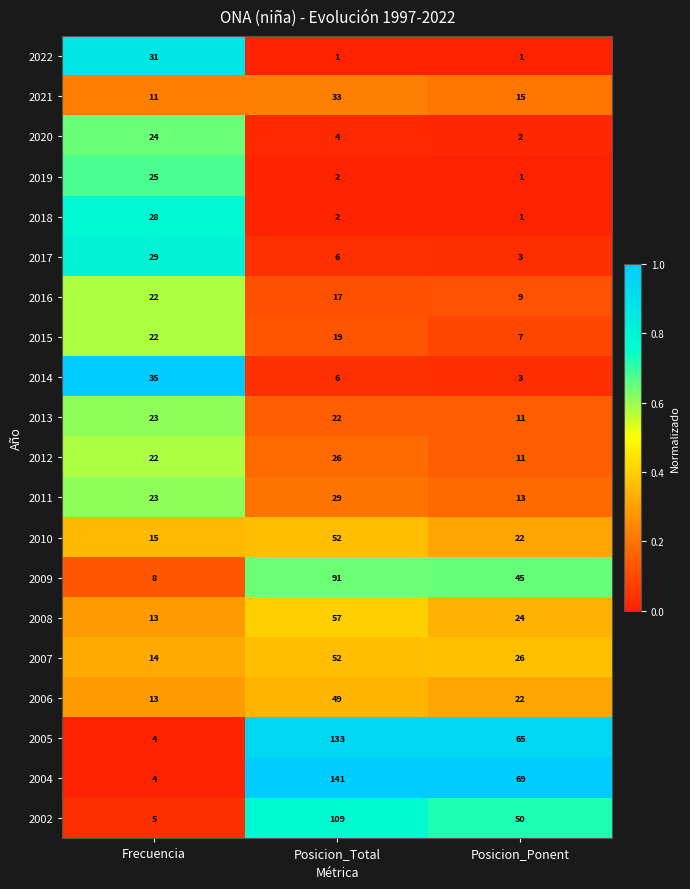

Is it true that 2009 equals 45 at Posicion_Ponent?

True